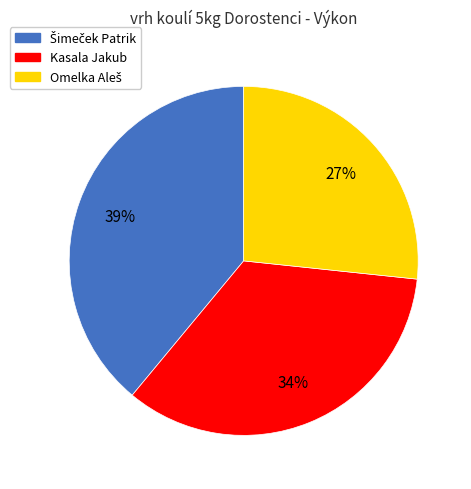

Is it true that Kasala Jakub is 28% of the pie?

False